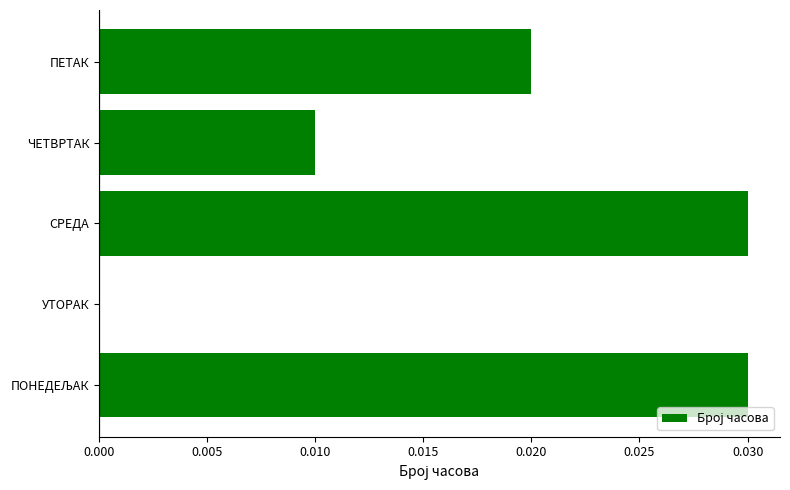

True or false: the data shows 0.0 at ЧЕТВРТАК.

True